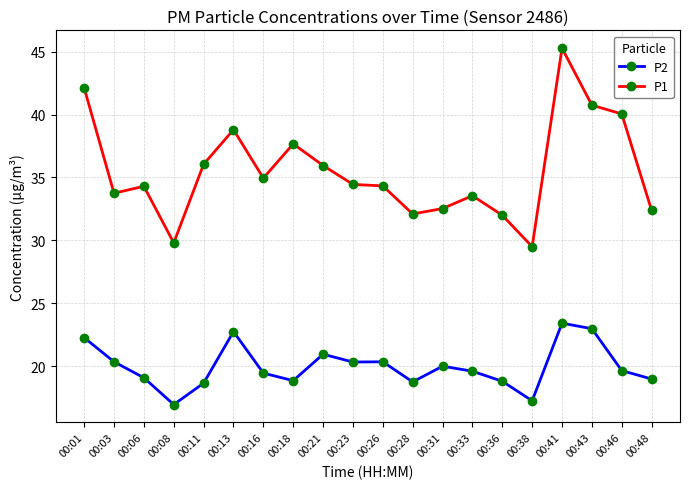

True or false: P2 has a value of 19.4 at 00:16.

True